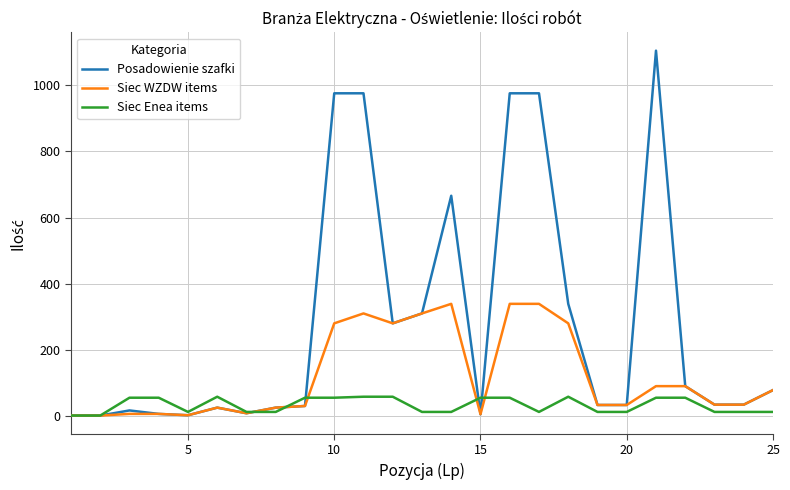

What is the maximum value shown in the chart?

1105.0